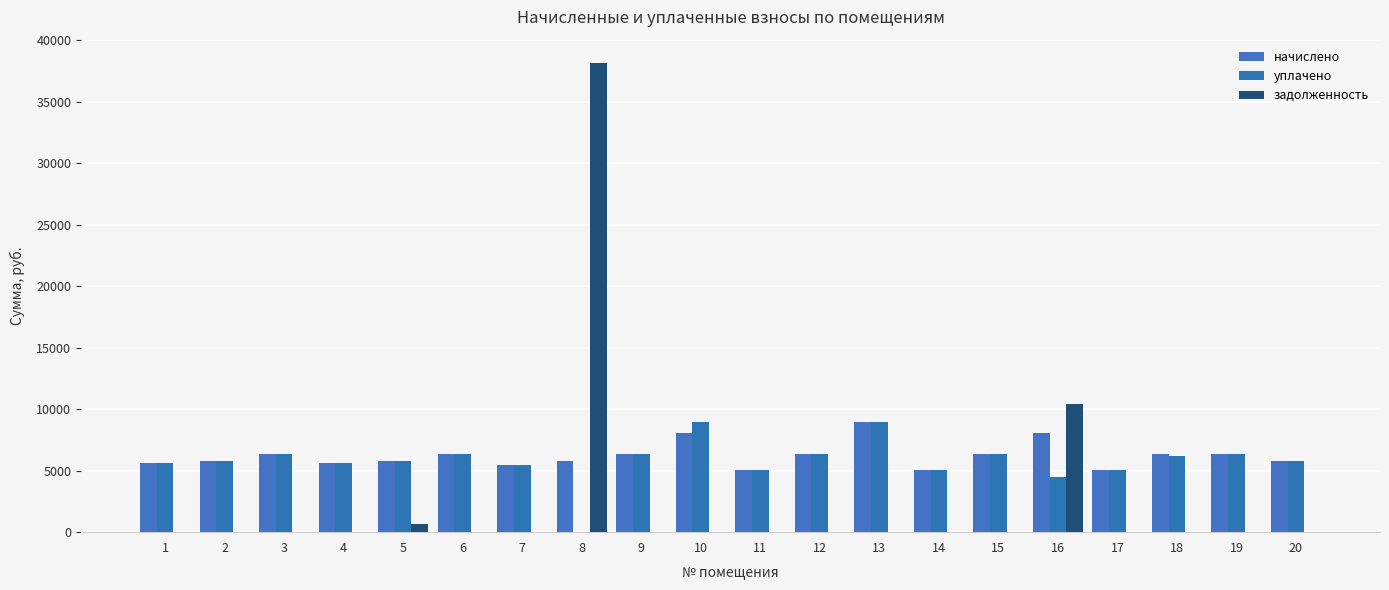

Which series has the largest total across all categories?

начислено